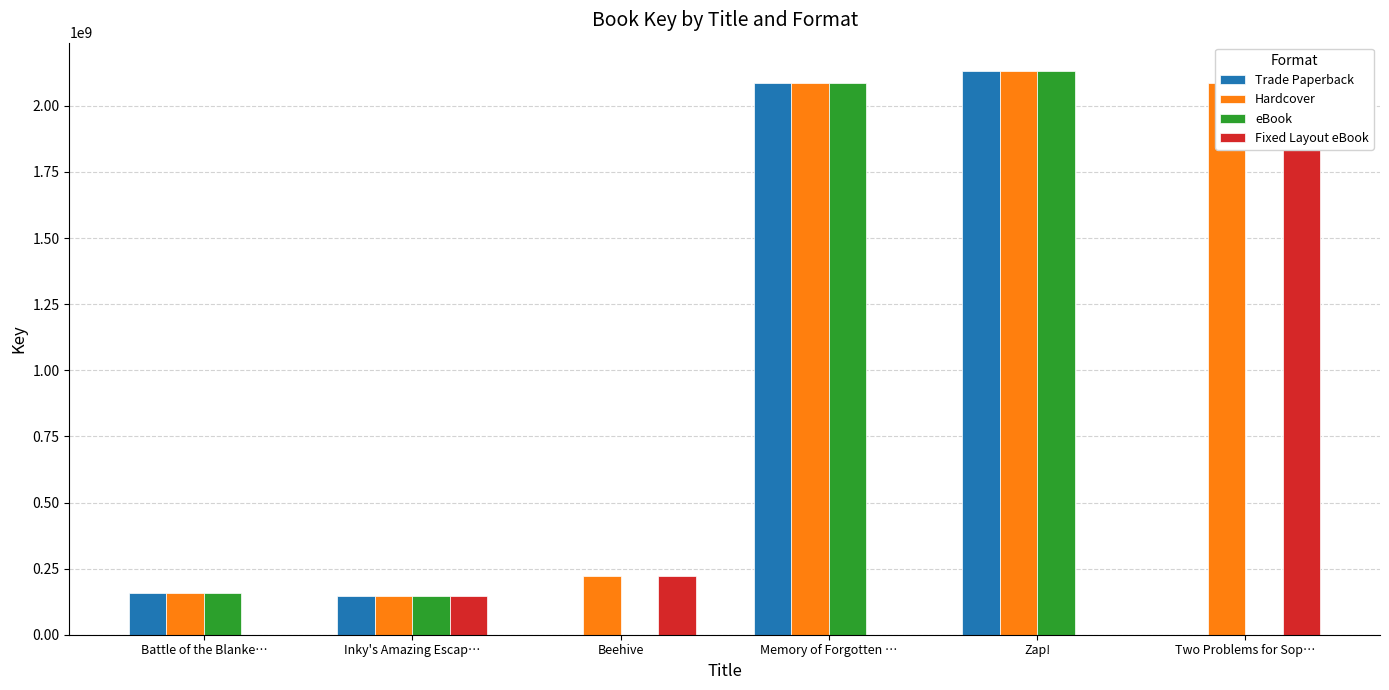

Between Memory of Forgotten … and Zap!, which series saw the biggest shift?

Trade Paperback